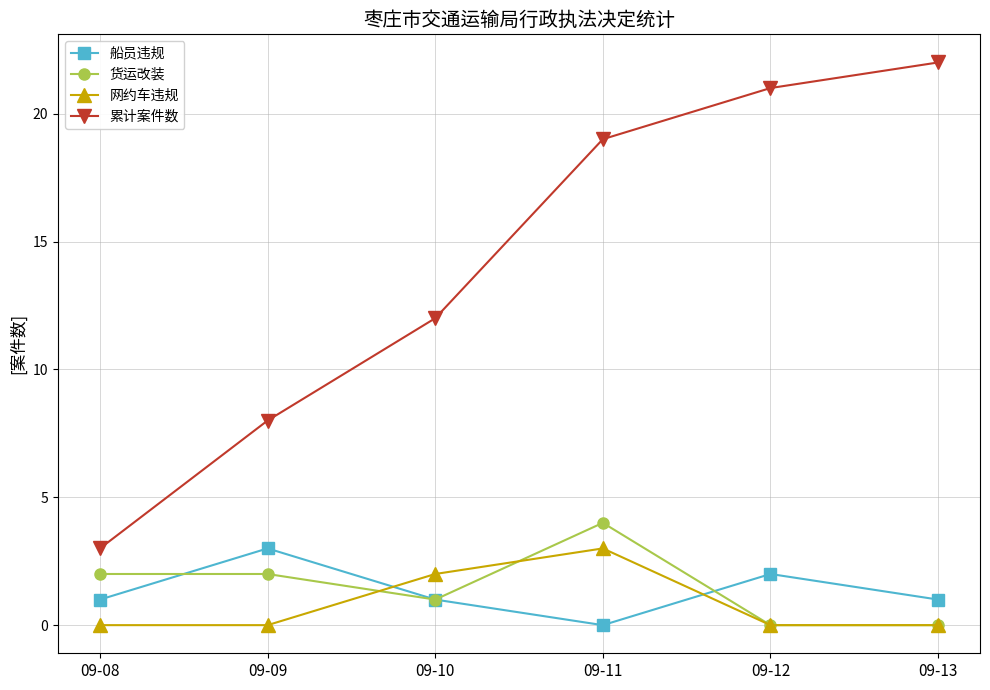

The value of 货运改装 at 09-13 is 0. True or false?

True